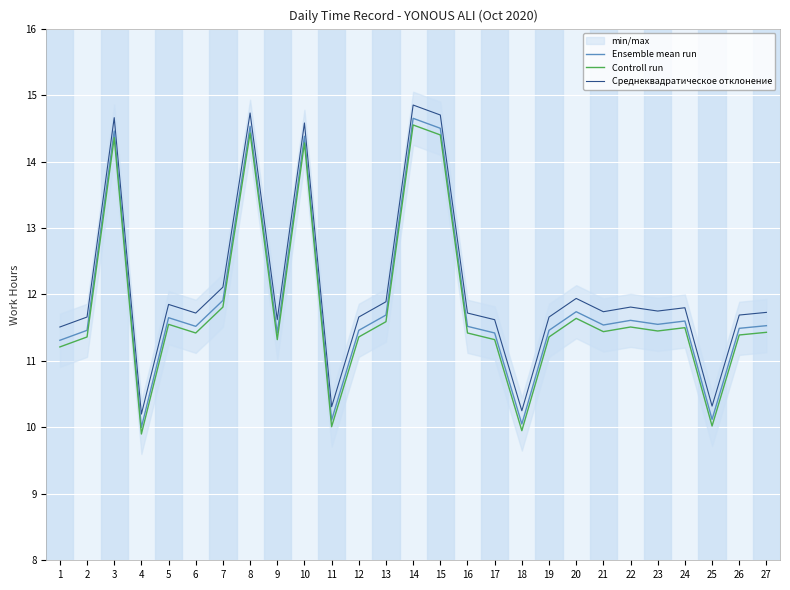

At which category is the sum across all series the highest?

14